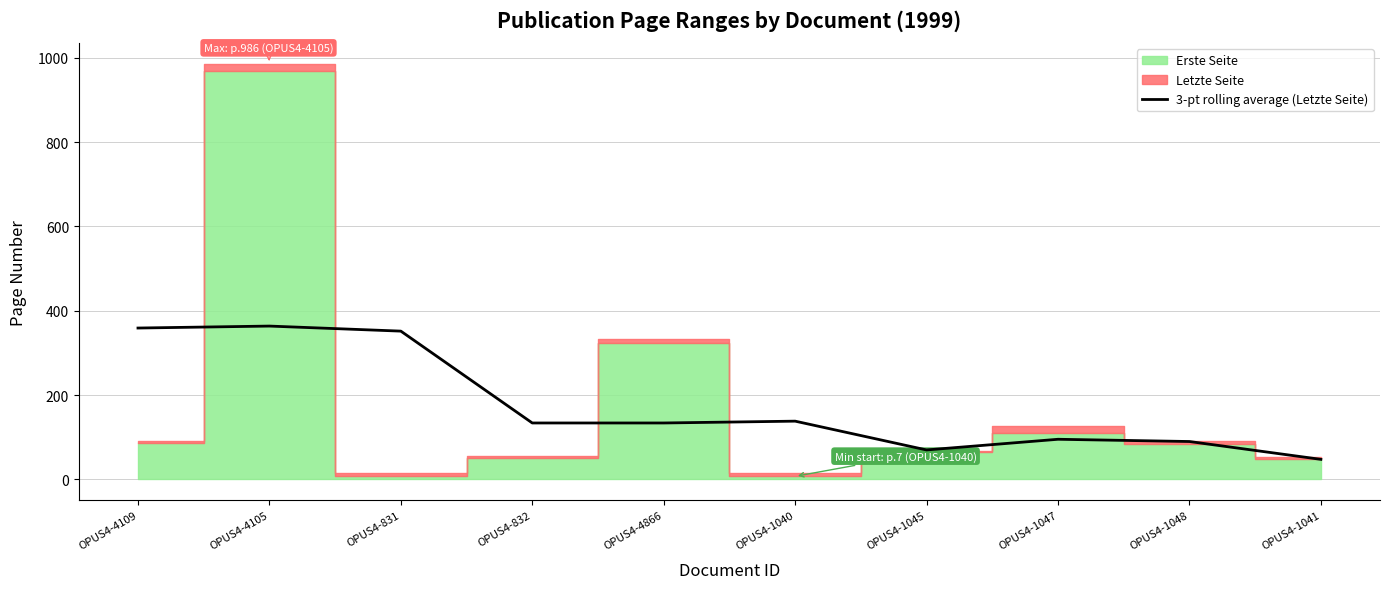

Which category has the lowest value across all series?

OPUS4-1041